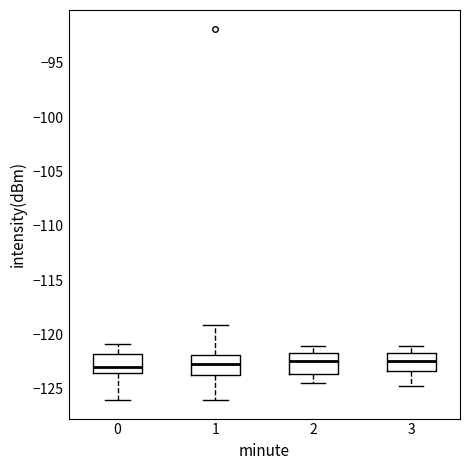

Where does the upper whisker of the box at x = 3 end on the y-axis? The values are not printed on the chart, so give them approximately, as read against the axis.

-121.0